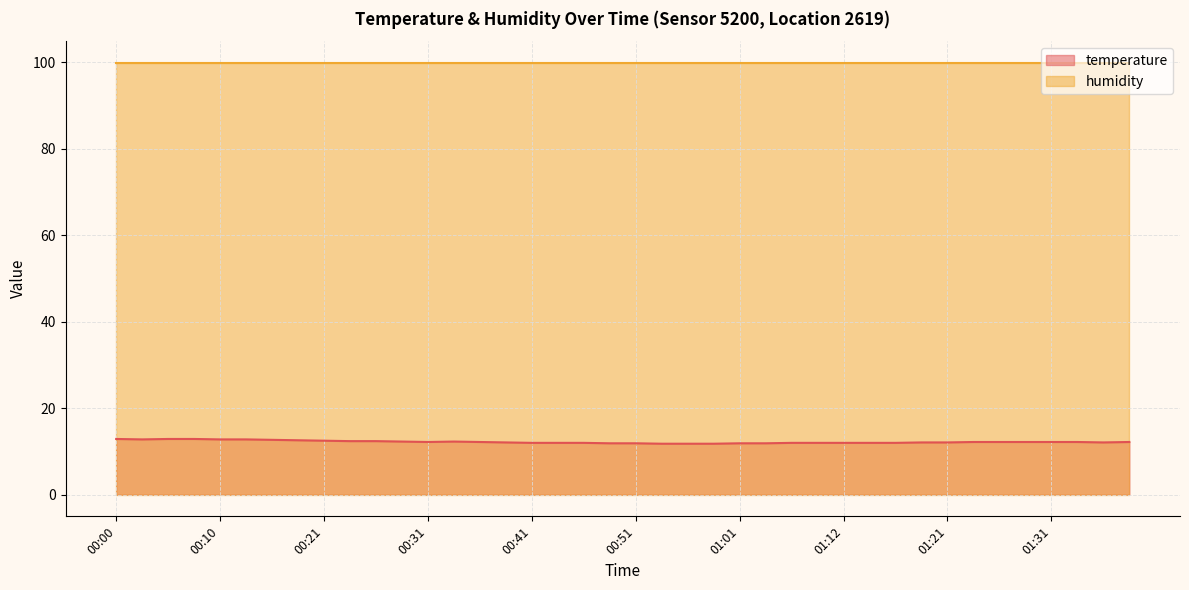

Count the number of categories in the chart.

40